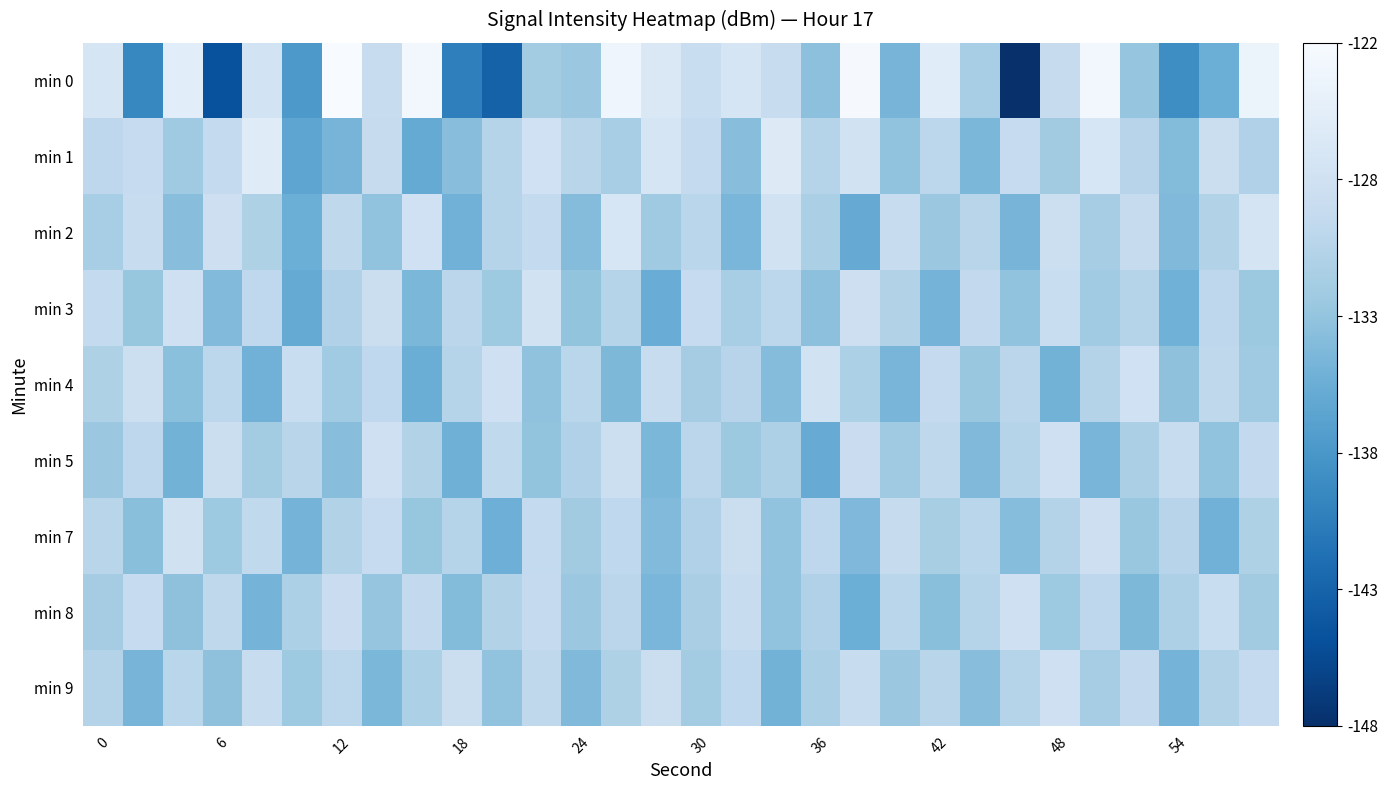

Which series has the widest spread of values?

min 0